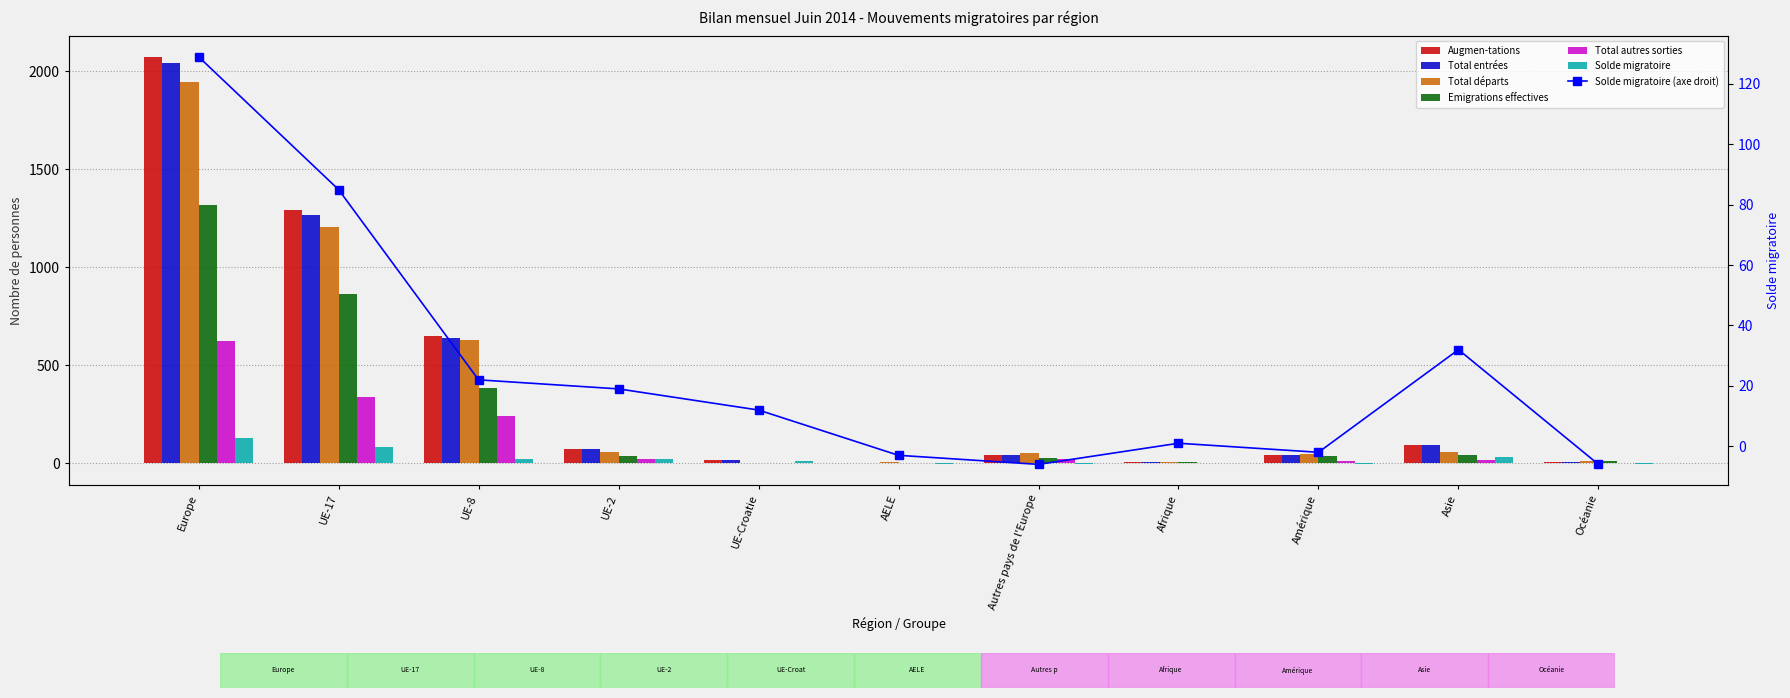

The Total autres sorties series shows 501 at UE-17. True or false?

False